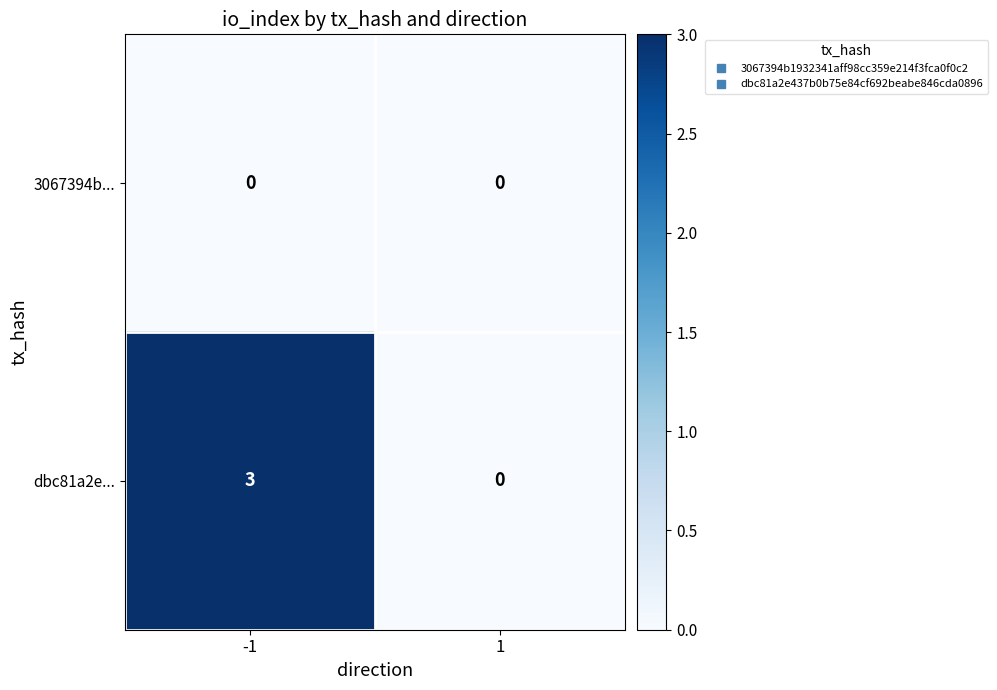

What value does the dbc81a2e... series have at -1?

3